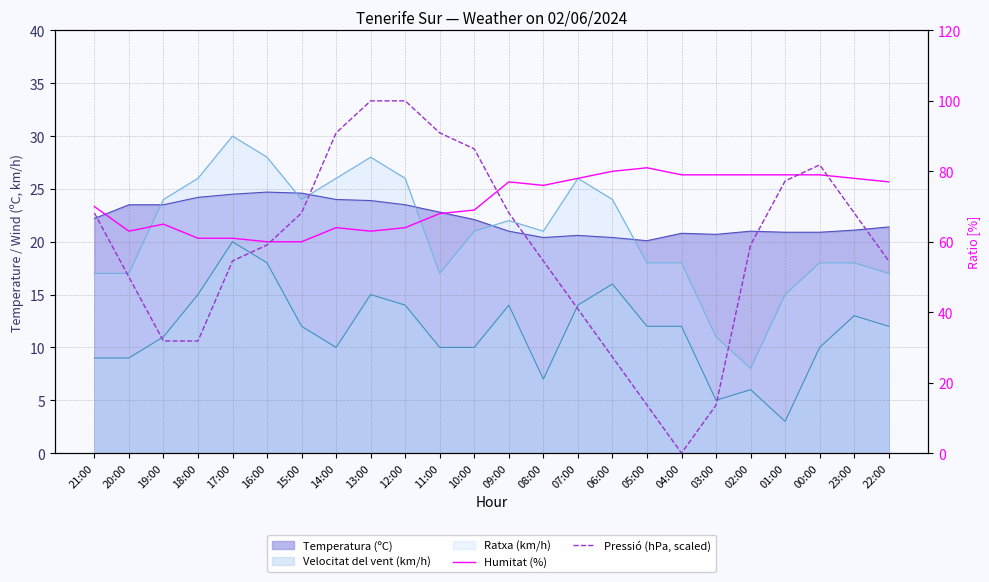

The value of Humitat (%) at 03:00 is 52.4. True or false?

False